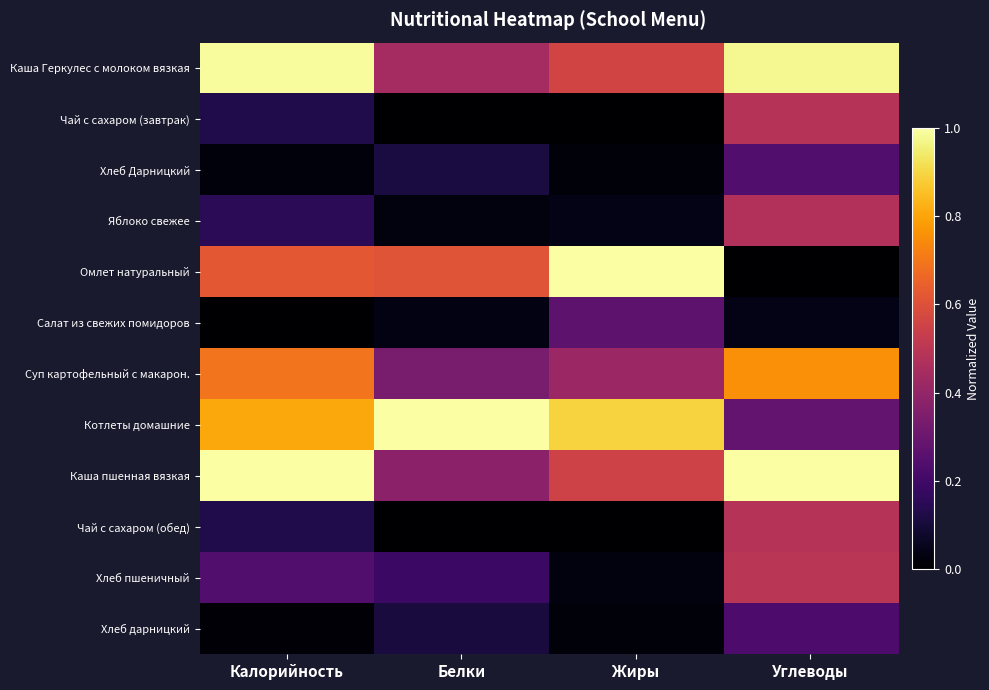

Reading left to right, what are all the values shown in this chart?

Каша Геркулес с молоком вязкая: Калорийность=1.0	Белки=0.4	Жиры=0.6	Углеводы=1.0
Чай с сахаром (завтрак): Калорийность=0.1	Белки=0.0	Жиры=0.0	Углеводы=0.5
Хлеб Дарницкий: Калорийность=0.0	Белки=0.1	Жиры=0.0	Углеводы=0.2
Яблоко свежее: Калорийность=0.2	Белки=0.0	Жиры=0.0	Углеводы=0.5
Омлет натуральный: Калорийность=0.6	Белки=0.6	Жиры=1.0	Углеводы=0.0
Салат из свежих помидоров: Калорийность=0.0	Белки=0.0	Жиры=0.3	Углеводы=0.0
Суп картофельный с макарон.: Калорийность=0.7	Белки=0.3	Жиры=0.4	Углеводы=0.8
Котлеты домашние: Калорийность=0.8	Белки=1.0	Жиры=0.9	Углеводы=0.3
Каша пшенная вязкая: Калорийность=1.0	Белки=0.4	Жиры=0.6	Углеводы=1.0
Чай с сахаром (обед): Калорийность=0.1	Белки=0.0	Жиры=0.0	Углеводы=0.5
Хлеб пшеничный: Калорийность=0.2	Белки=0.2	Жиры=0.0	Углеводы=0.5
Хлеб дарницкий: Калорийность=0.0	Белки=0.1	Жиры=0.0	Углеводы=0.2